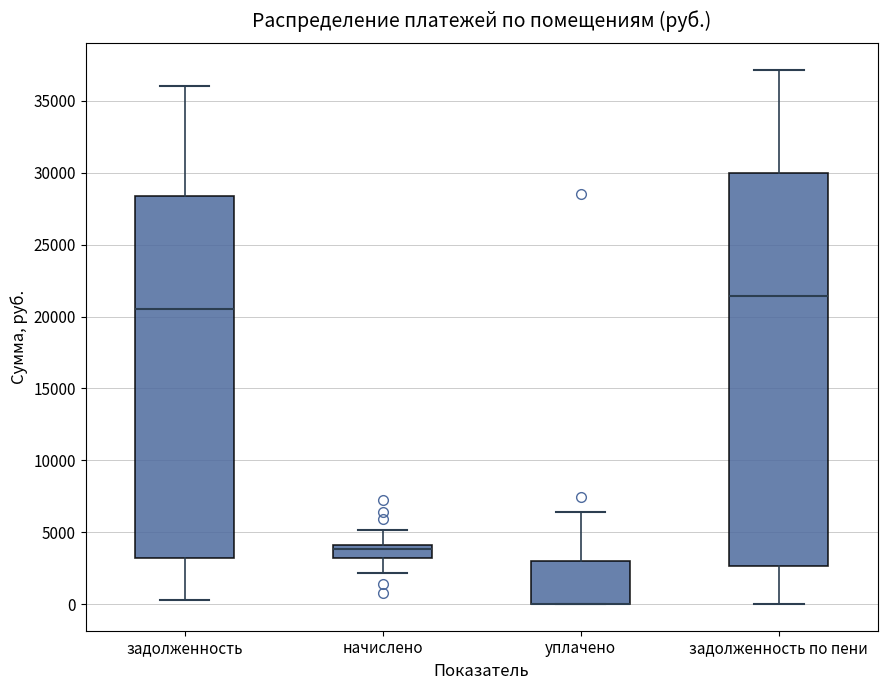

Which box is the tallest, from its lower edge to its upper edge?

задолженность по пени